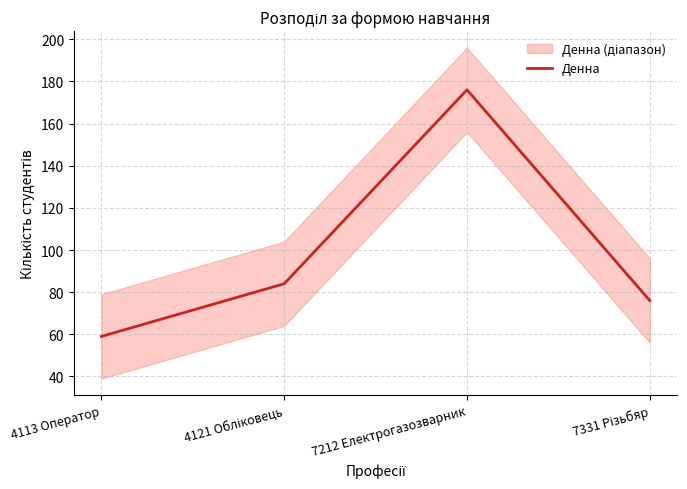

What is the average value?

99